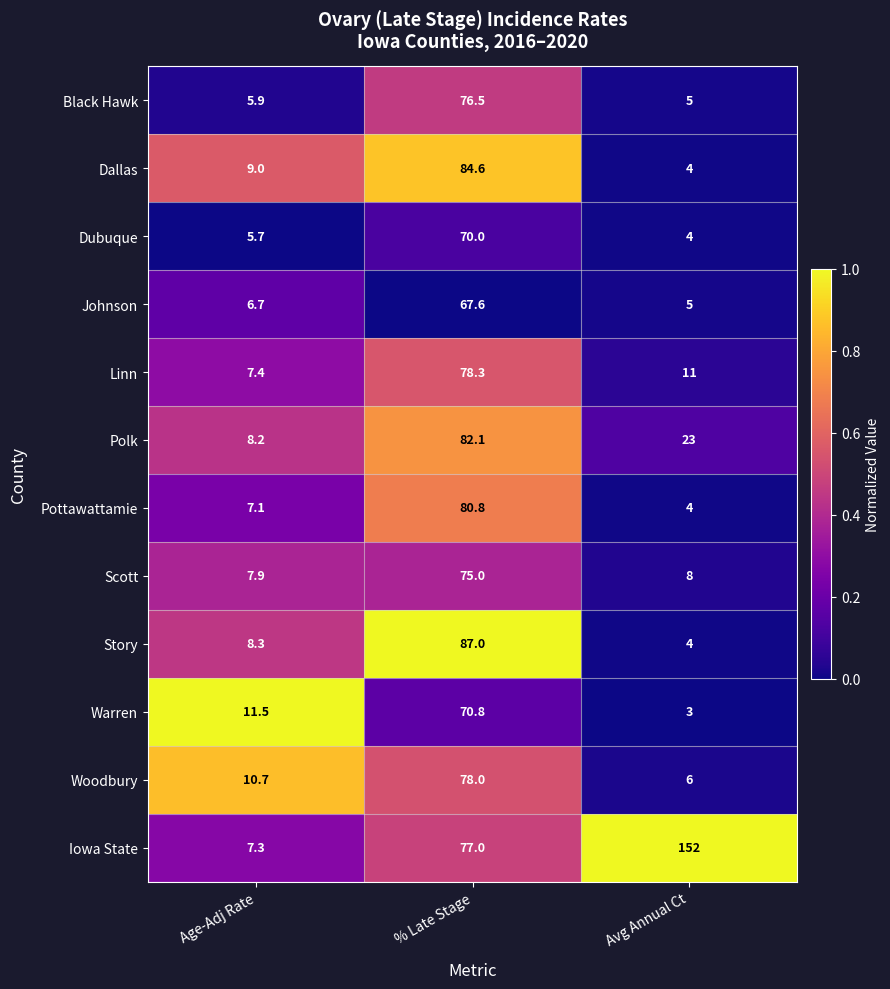

Which series has the largest total across all categories?

Iowa State